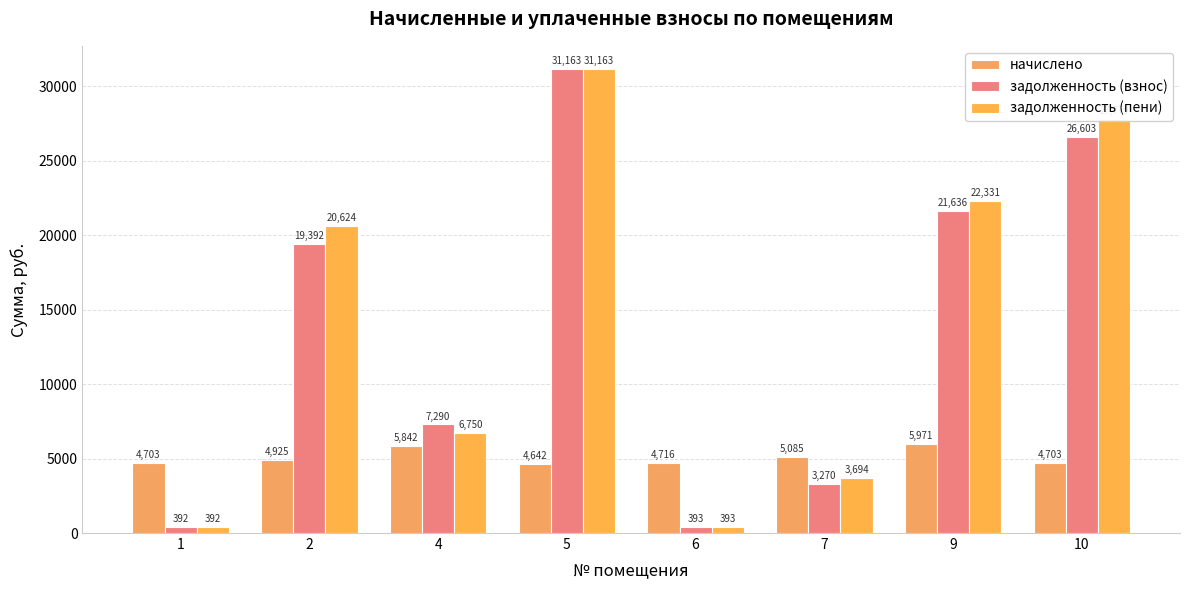

The value of задолженность (пени) at 2 is 7204.0. True or false?

False